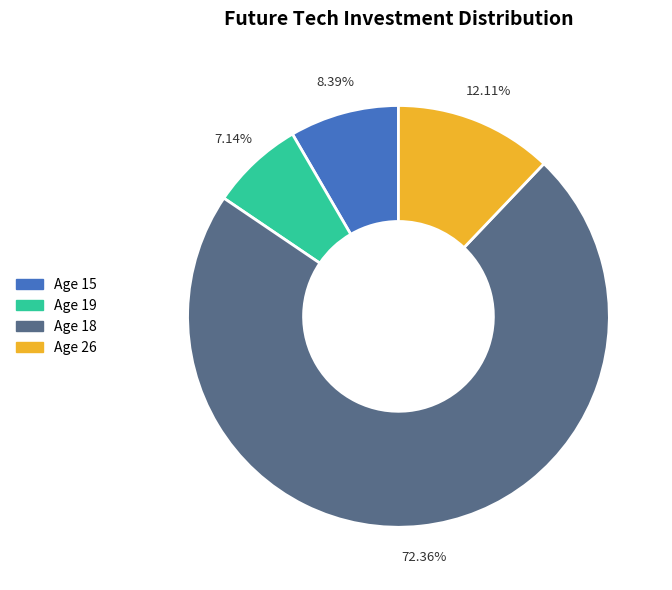

Is there any slice that represents more than half of the pie?

Yes